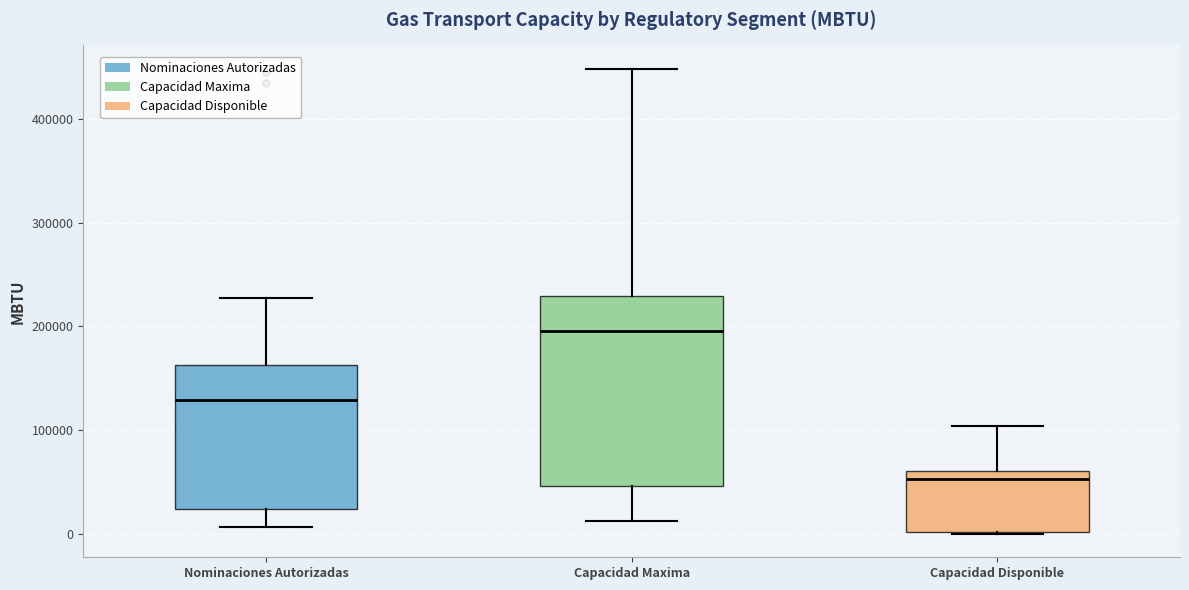

Reading left to right, transcribe this box plot: for each box, give where its median line is, the range the box spans, and where its two whiskers end, as read against the y-axis. The values are not printed on the chart, so give them approximately, as read against the axis.

Nominaciones Autorizadas: median 130000, box 20000 to 160000, whiskers 10000 to 230000
Capacidad Maxima: median 200000, box 50000 to 230000, whiskers 10000 to 450000
Capacidad Disponible: median 50000, box 0 to 60000, whiskers 0 to 100000